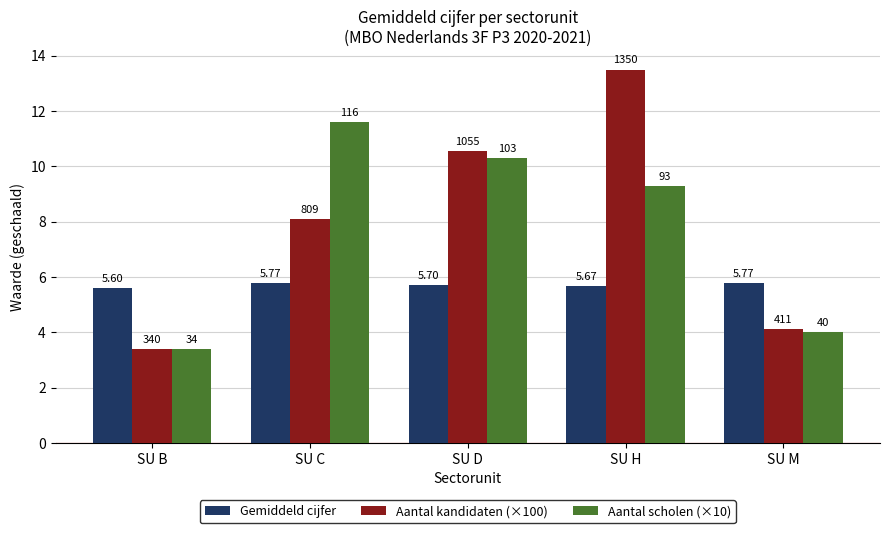

Is it true that Gemiddeld cijfer equals 5.7 at SU D?

True